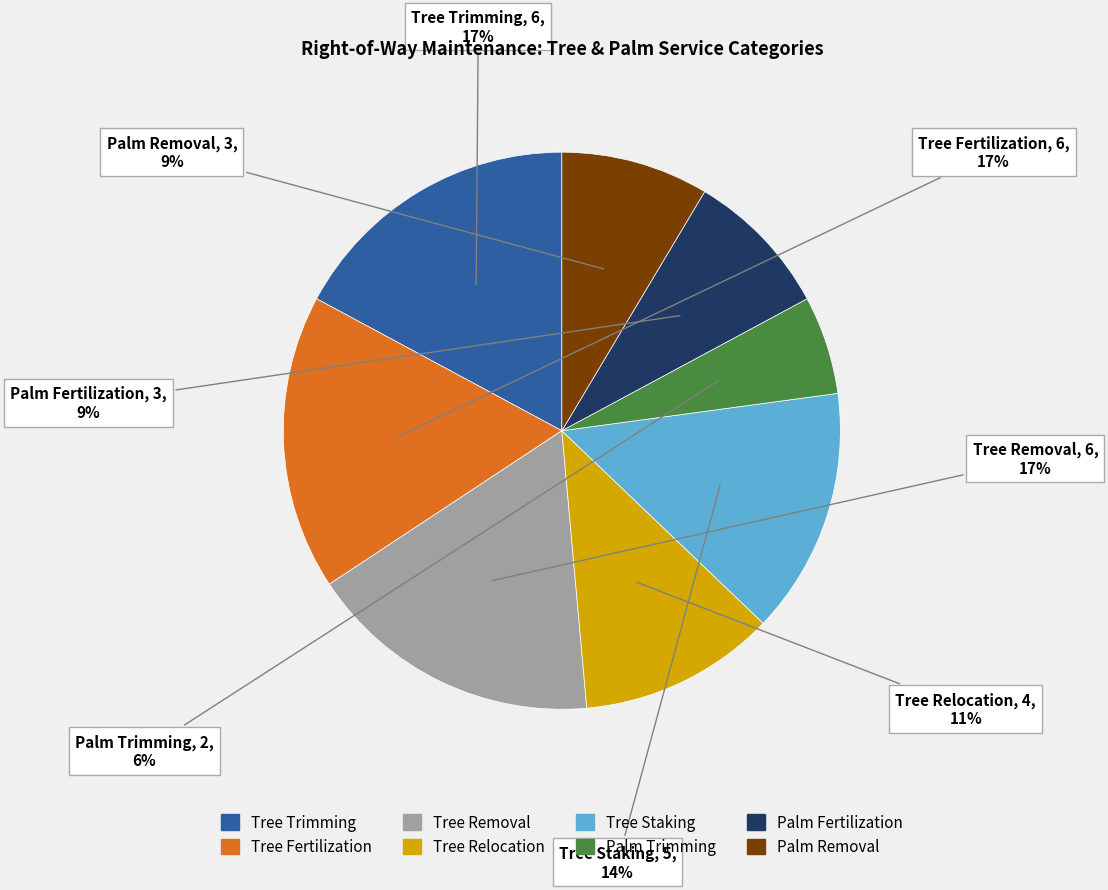

Which has a higher value, Palm Trimming or Tree Trimming?

Tree Trimming